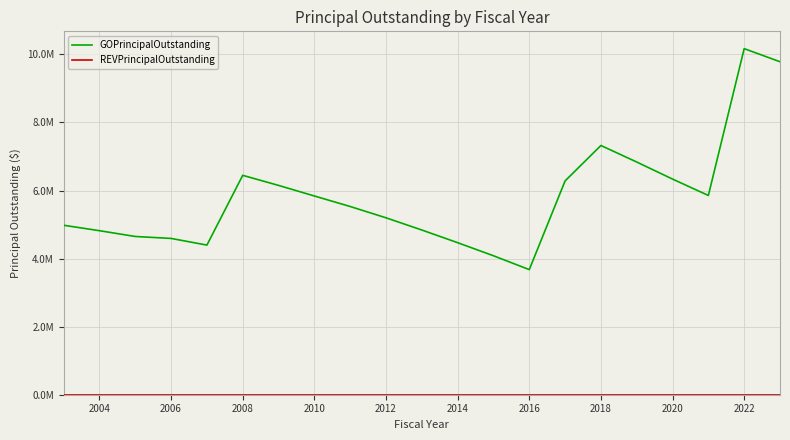

What is the value of the GOPrincipalOutstanding point at the 14th from the left?

3676604